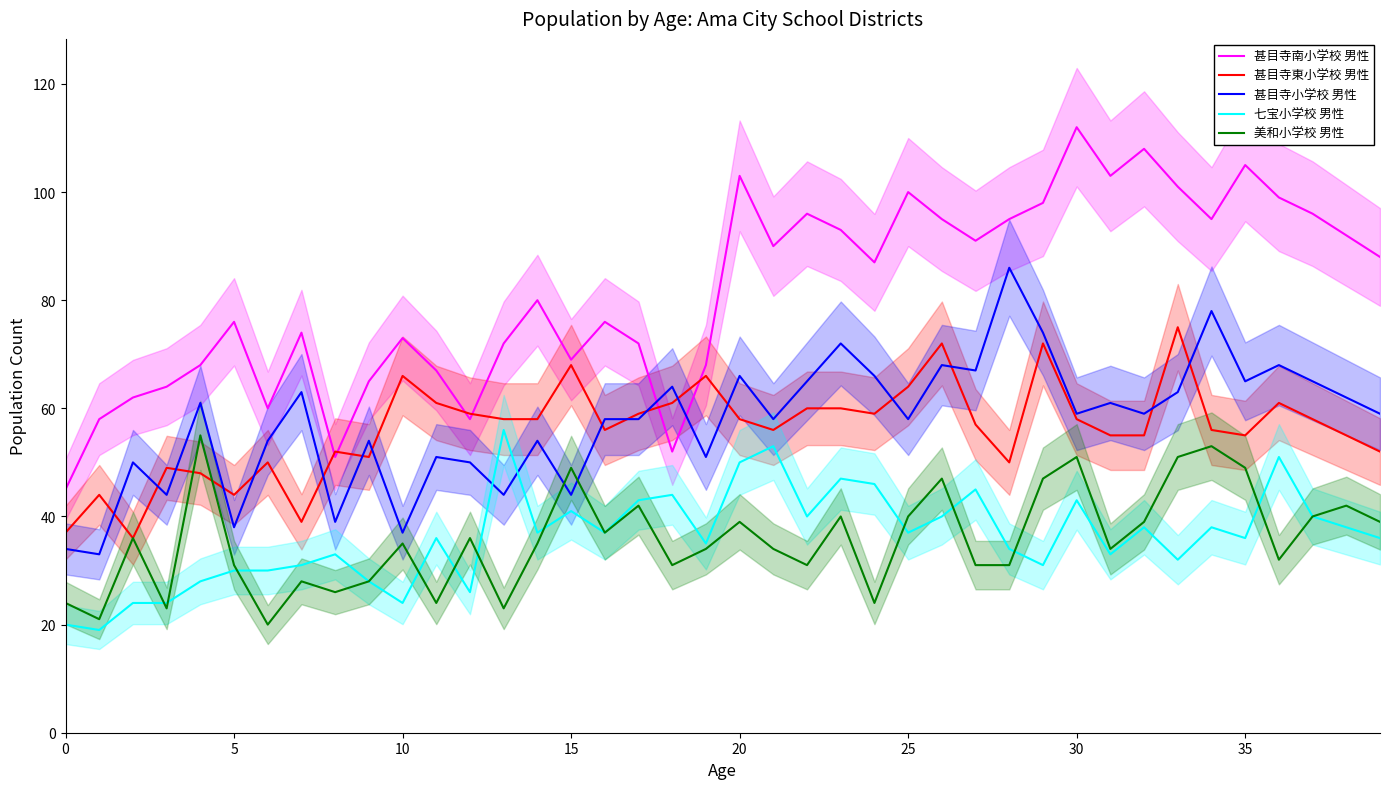

What is the spread (max minus min) of values at 10?

38